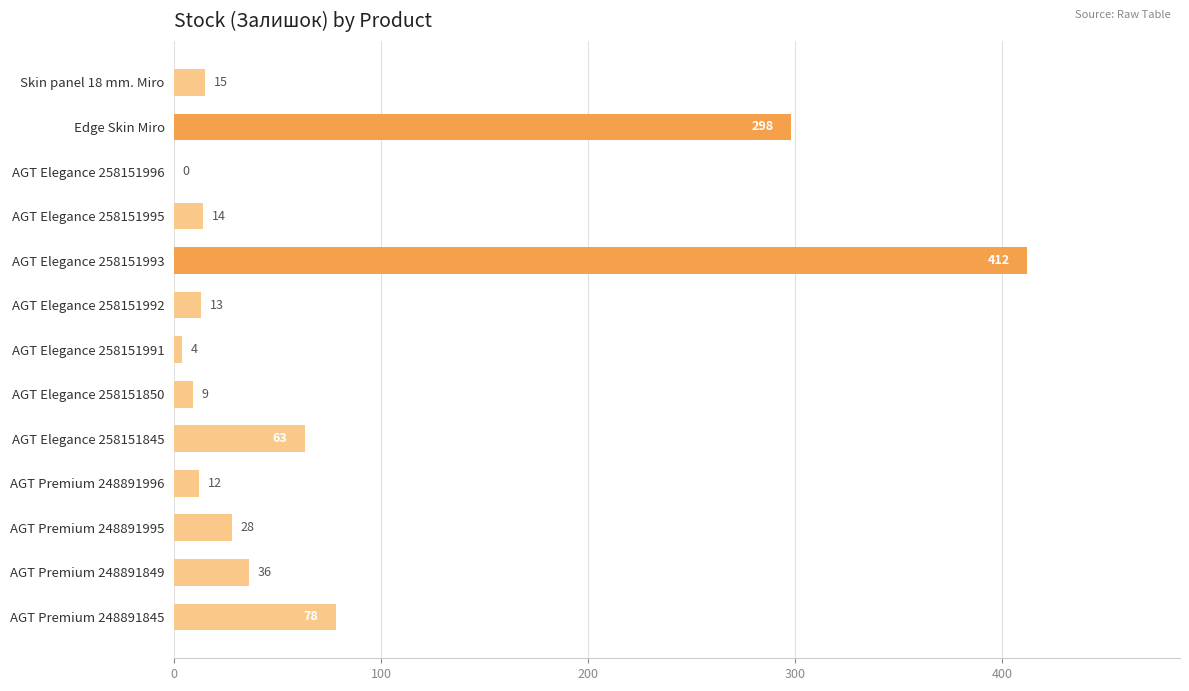

Are the bars grouped side by side (vs. stacked)?

No